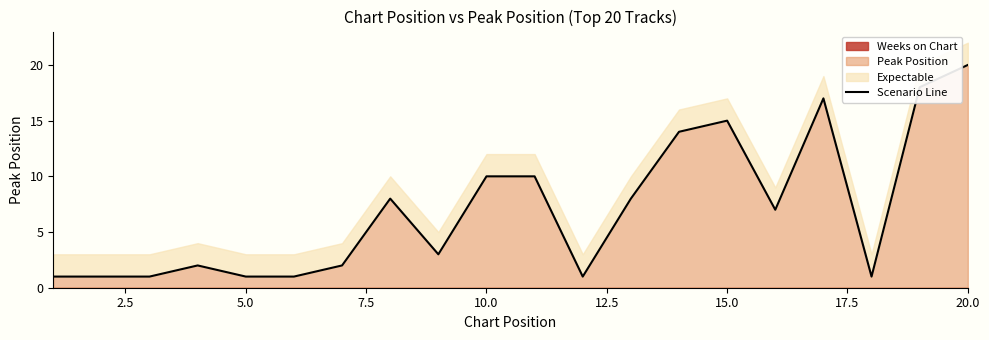

Reading left to right, list all the values displayed in this chart.

1	1	1	2	1	1	2	8	3	10	10	1	8	14	15	7	17	1	18	20